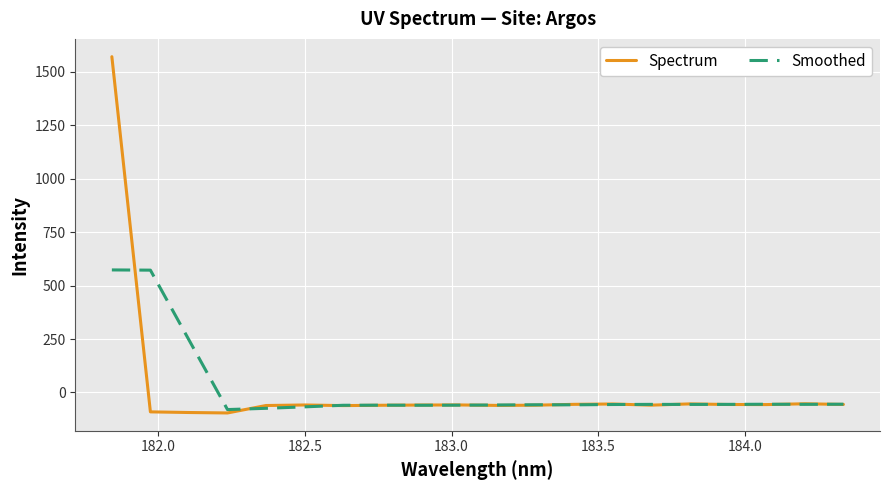

List the series in order of their peak value, highest first.

Spectrum, Smoothed